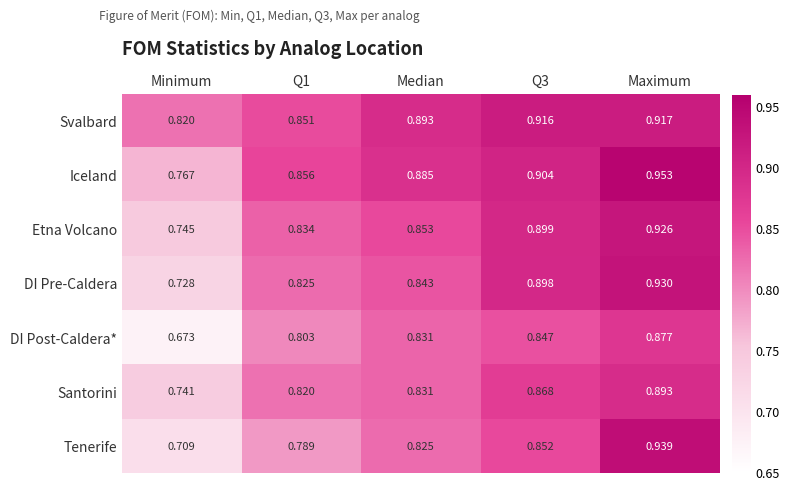

Rank the series by their maximum value, from highest to lowest.

Iceland, Tenerife, DI Pre-Caldera, Etna Volcano, Svalbard, Santorini, DI Post-Caldera*